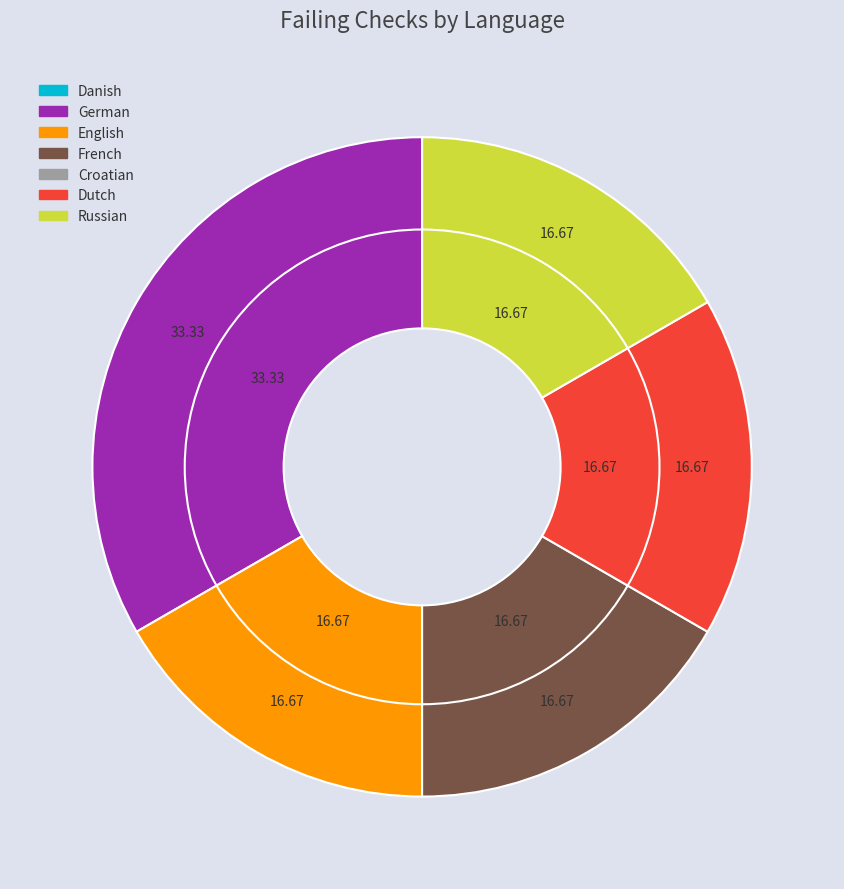

Does English represent more than half of the total?

No